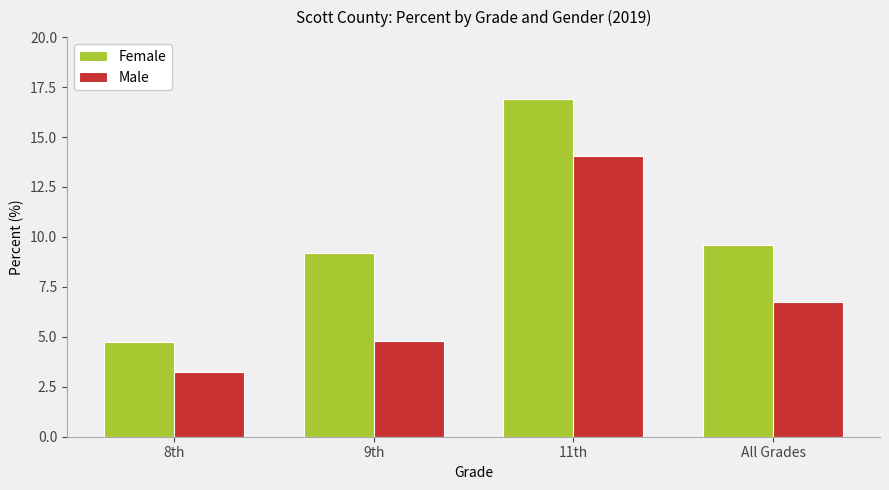

What is the maximum value for Male?

14.0